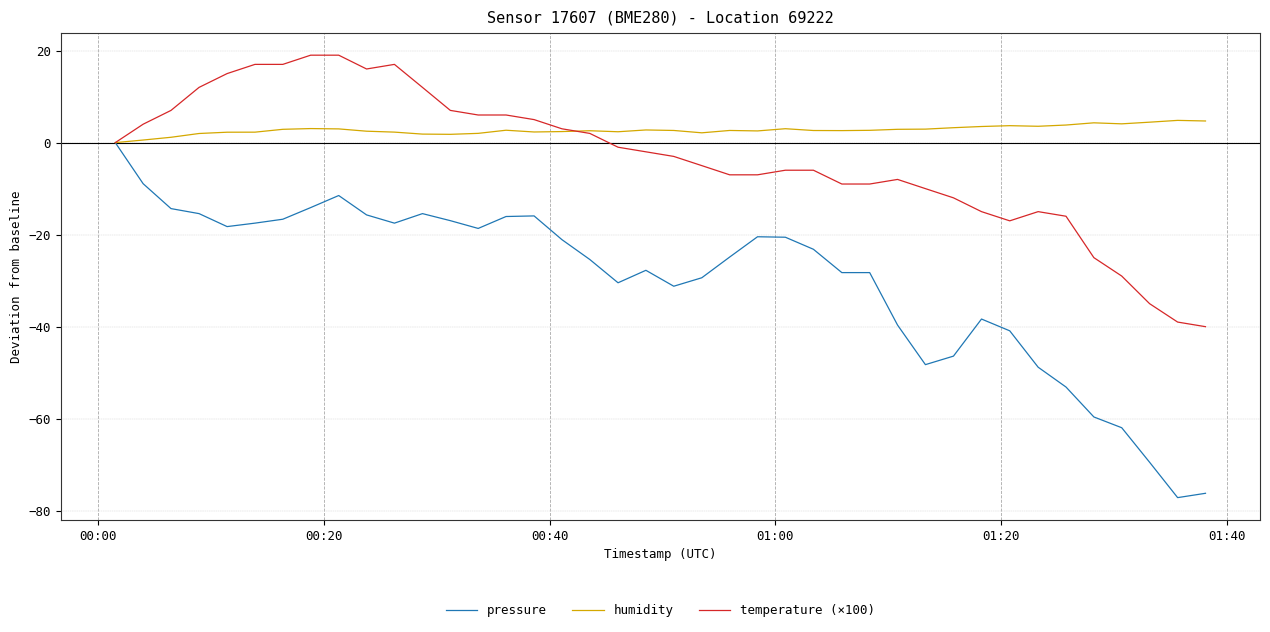

Which series has the largest range (max minus min)?

pressure